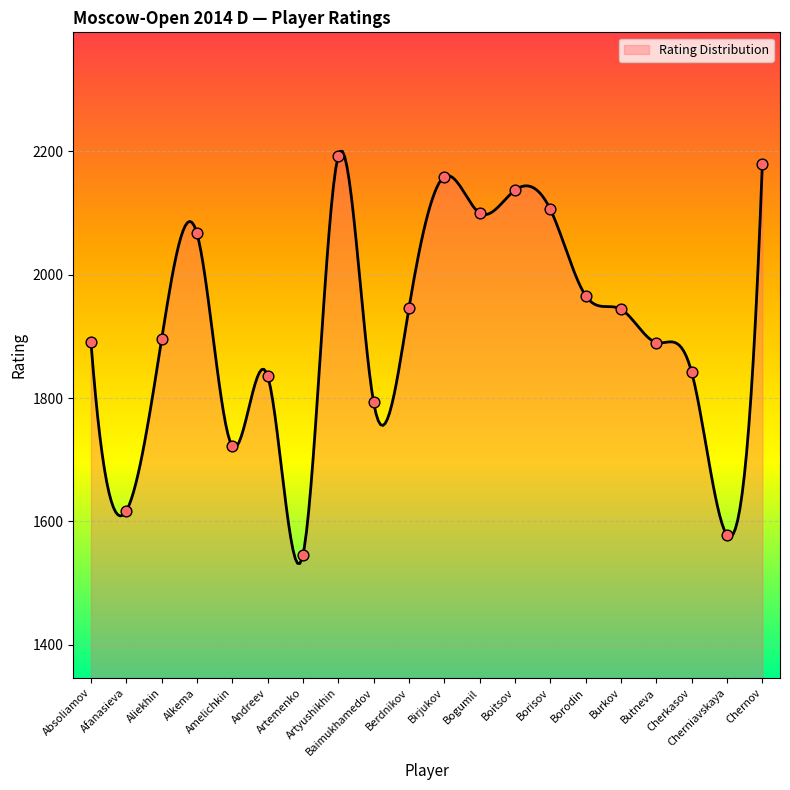

What is the ratio of the value at Berdnikov to the value at Baimukhamedov?

1.1